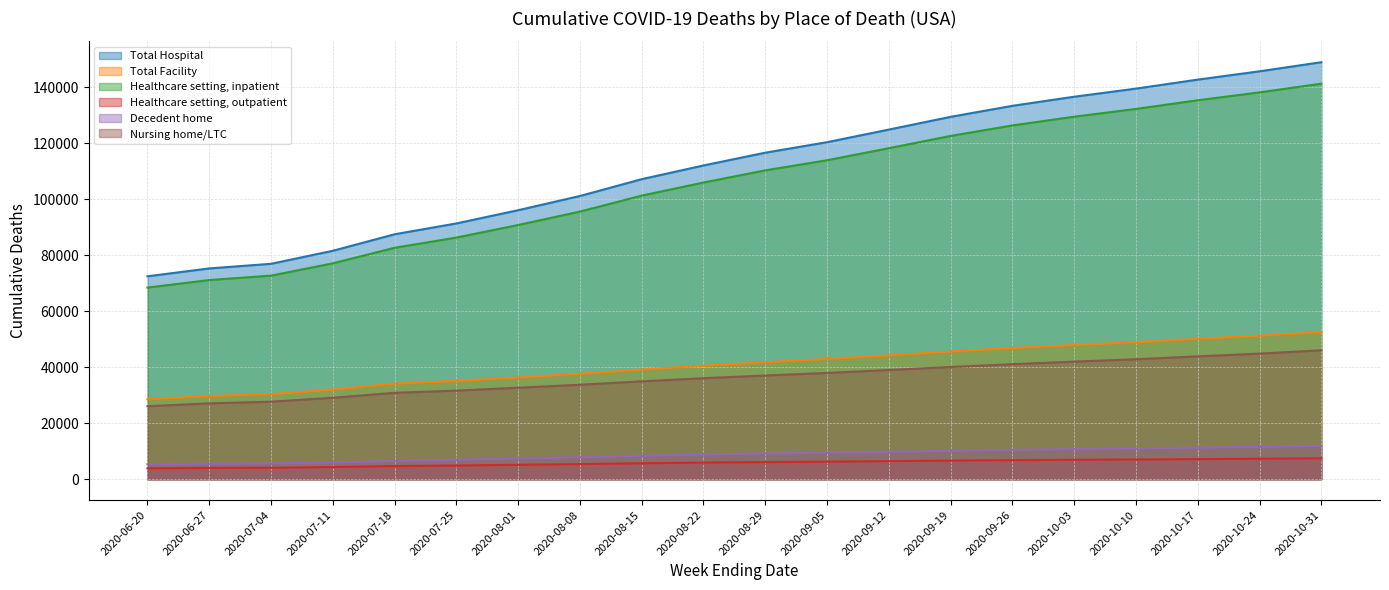

Read the Nursing home/LTC value at 2020-10-03, to the nearest 100.

42000